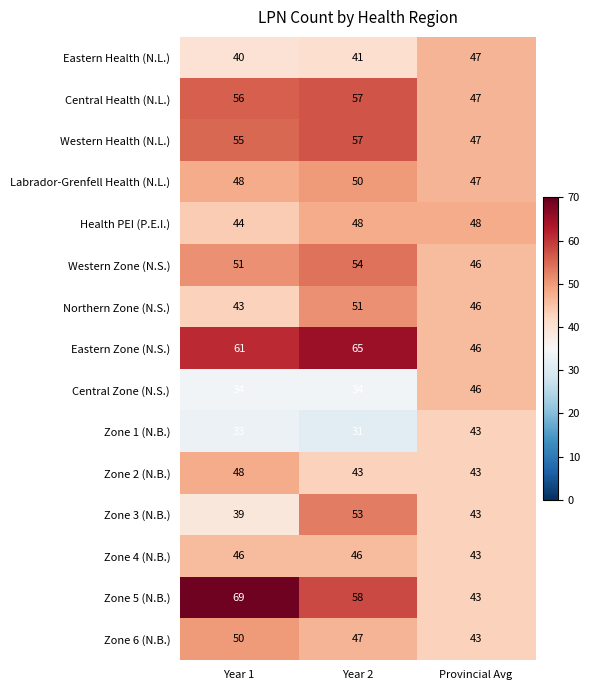

True or false: Zone 3 (N.B.) has a value of 22 at Year 2.

False